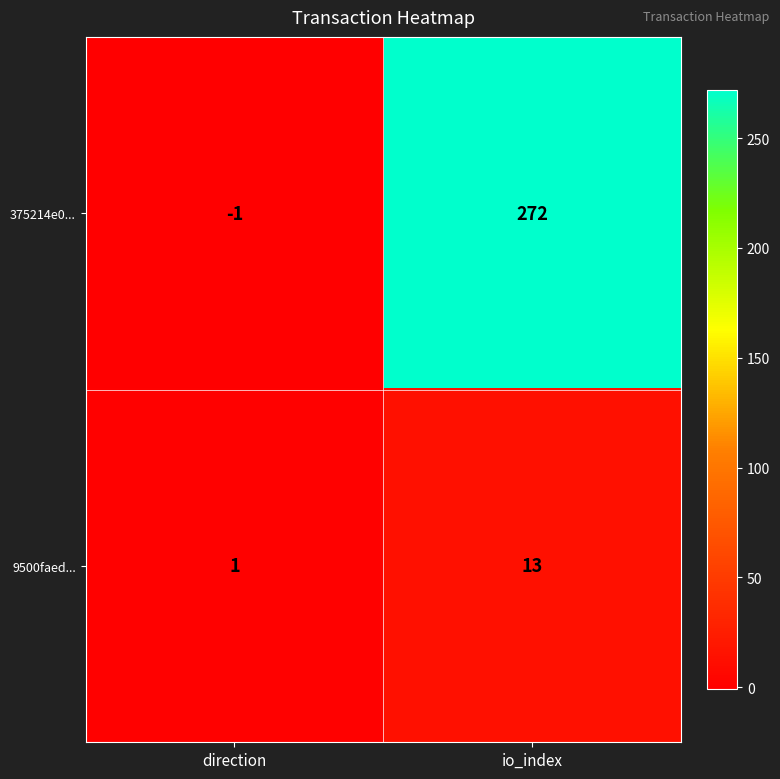

At direction, list the series in order from smallest to largest.

375214e0..., 9500faed...